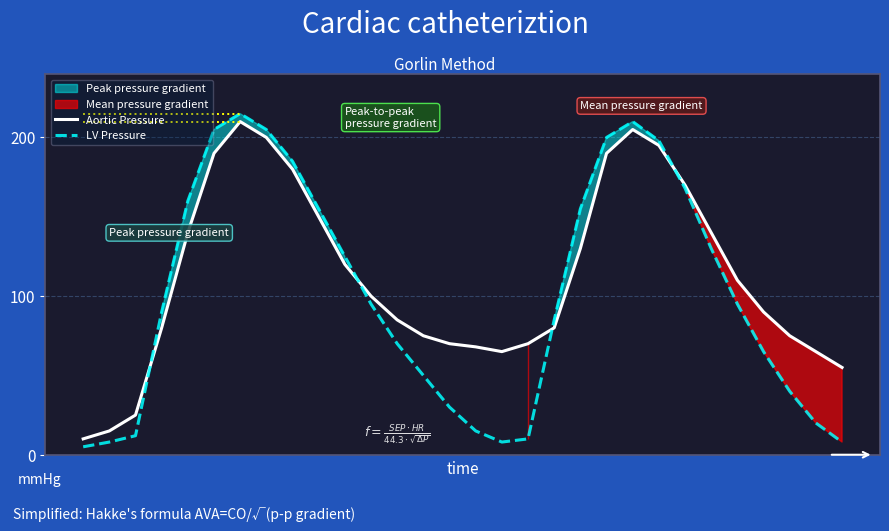

What is the value of the Aortic Pressure point at the 28th from the left?

75